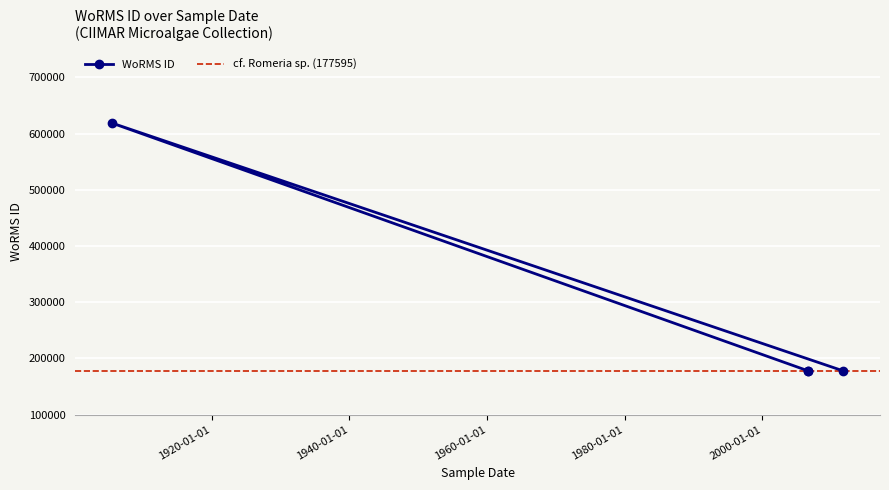

Reading left to right, list all the values displayed in this chart.

177595	177595	618741	177595